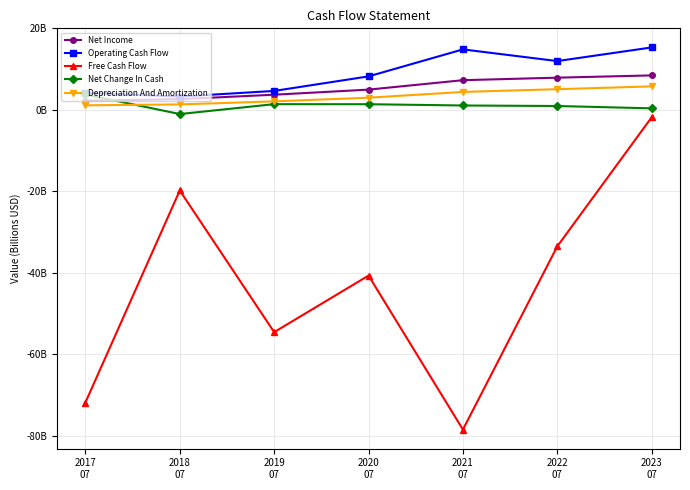

What are all the series names shown in the legend?

Net Income, Operating Cash Flow, Free Cash Flow, Net Change In Cash, Depreciation And Amortization